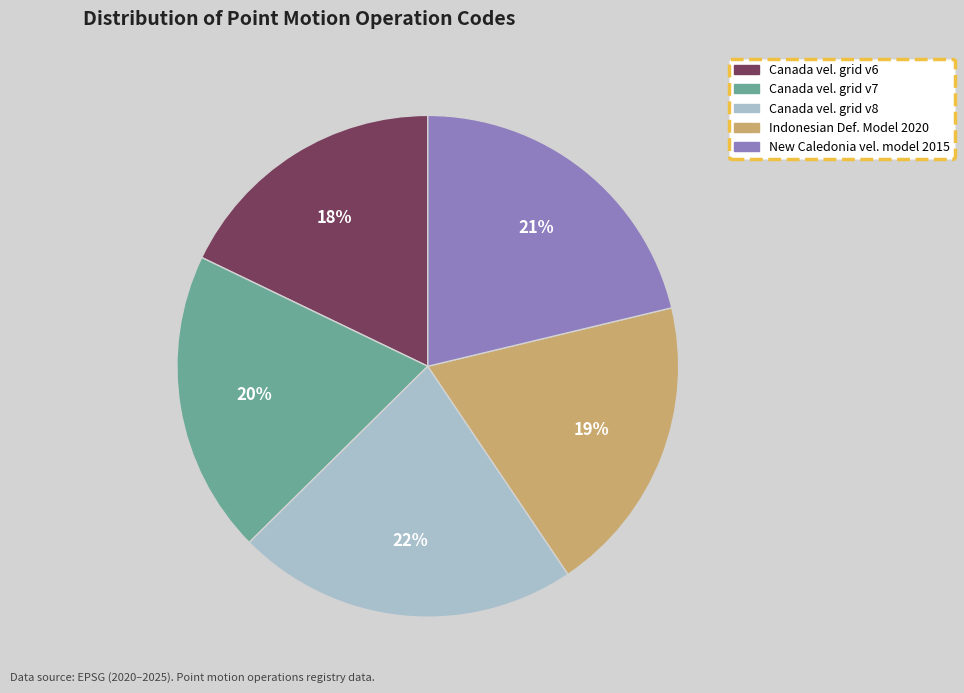

To the nearest percent, what is the difference between the largest and smallest slice percentages?

4%